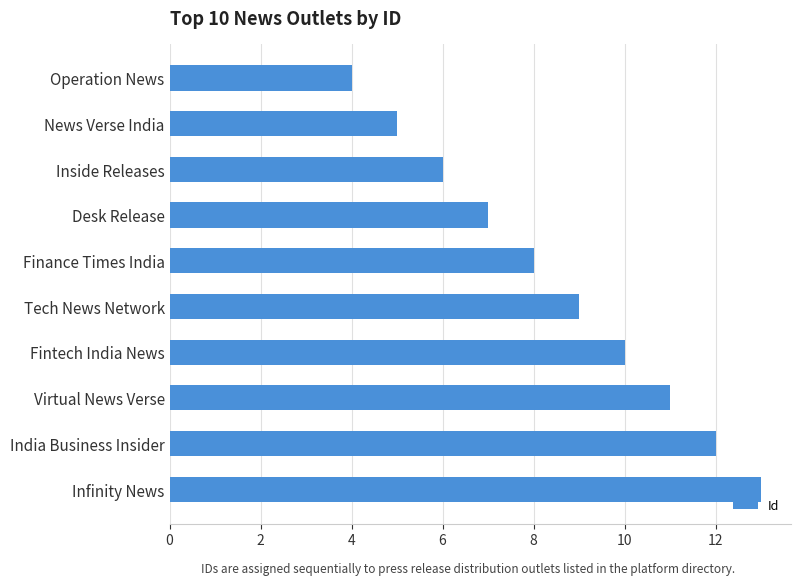

At which category does the chart reach its peak across all series?

Infinity News